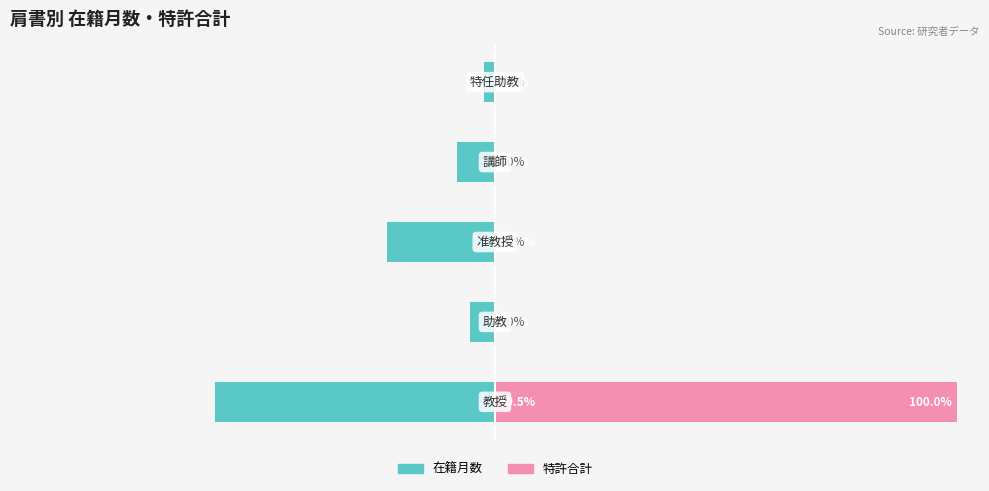

What is the difference between the highest and lowest values at 0?

160.5